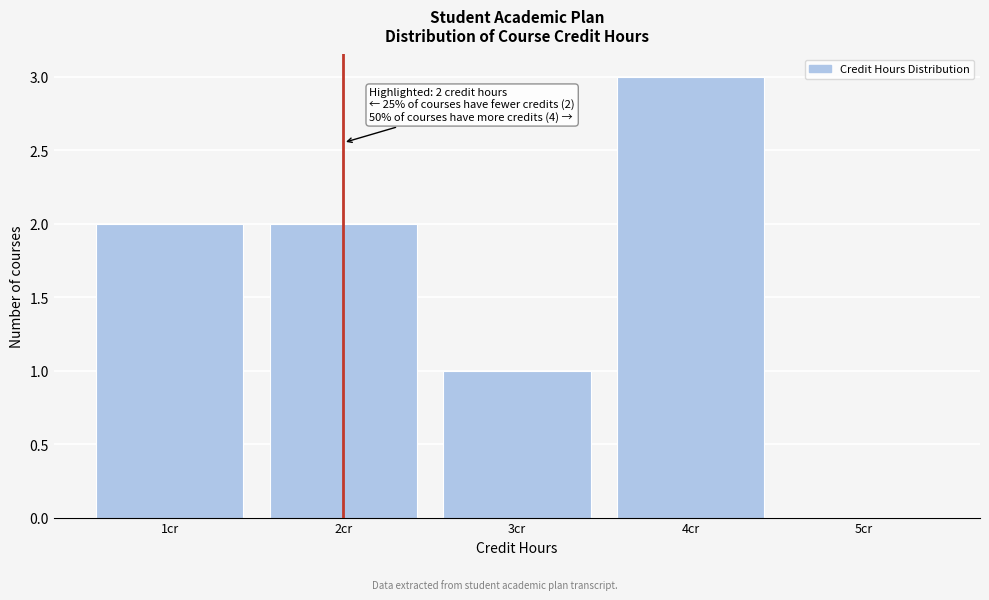

Over which range of the x-axis is the bar tallest?

3.5 to 4.5